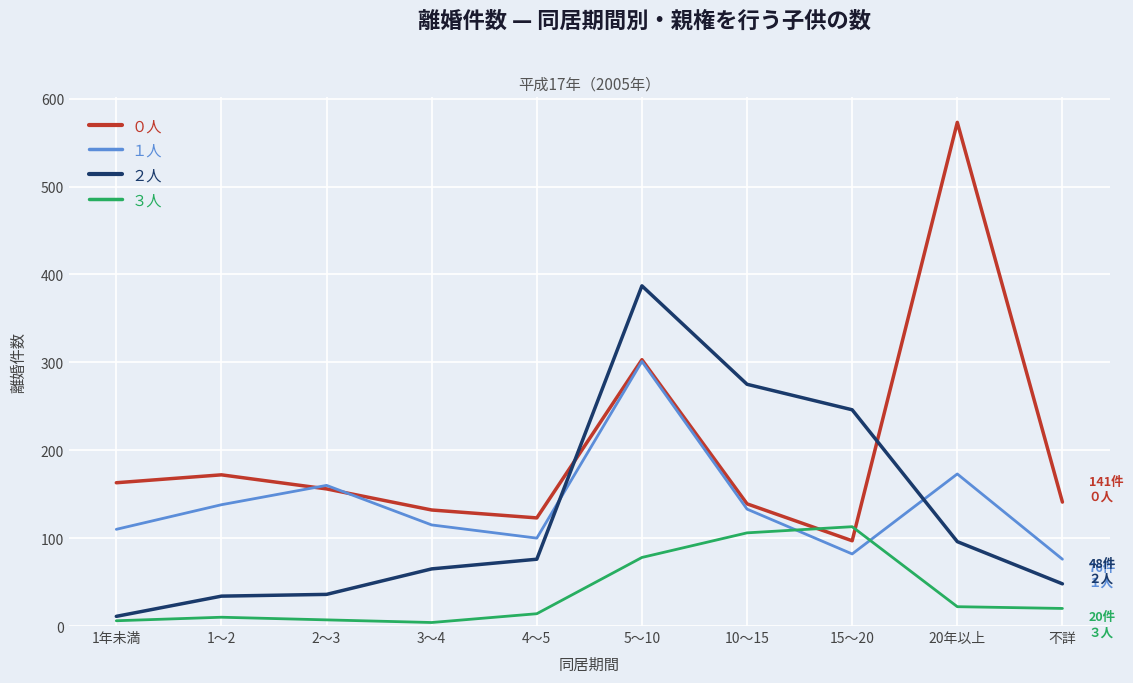

The value of ２人 at 3～4 is 65. True or false?

True